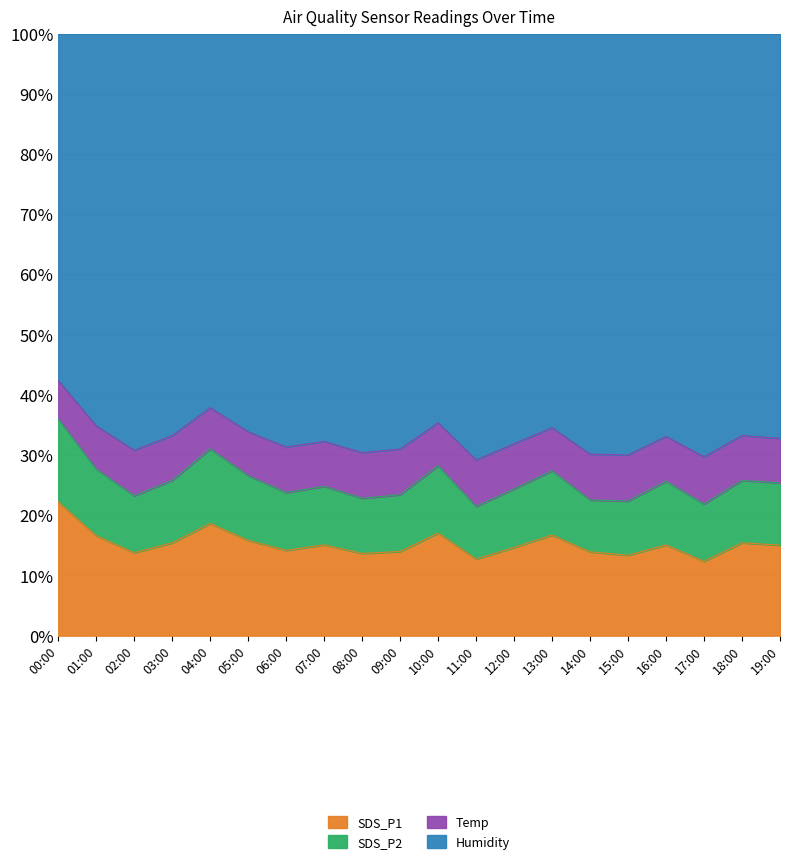

Is it true that SDS_P1 equals 25.9 at 07:00?

False